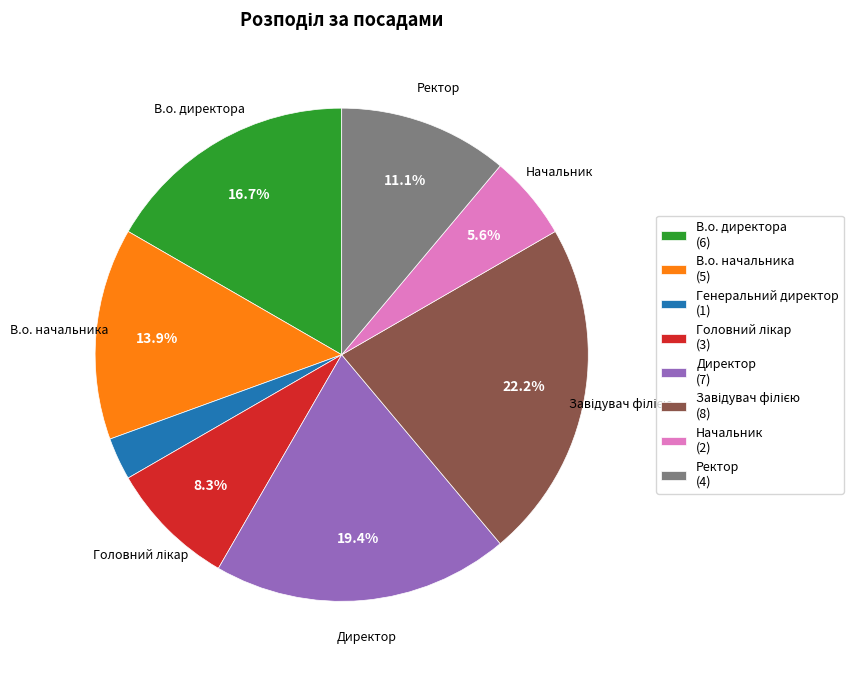

Do Начальник (2) and Ректор (4) together represent more than half of the pie?

No